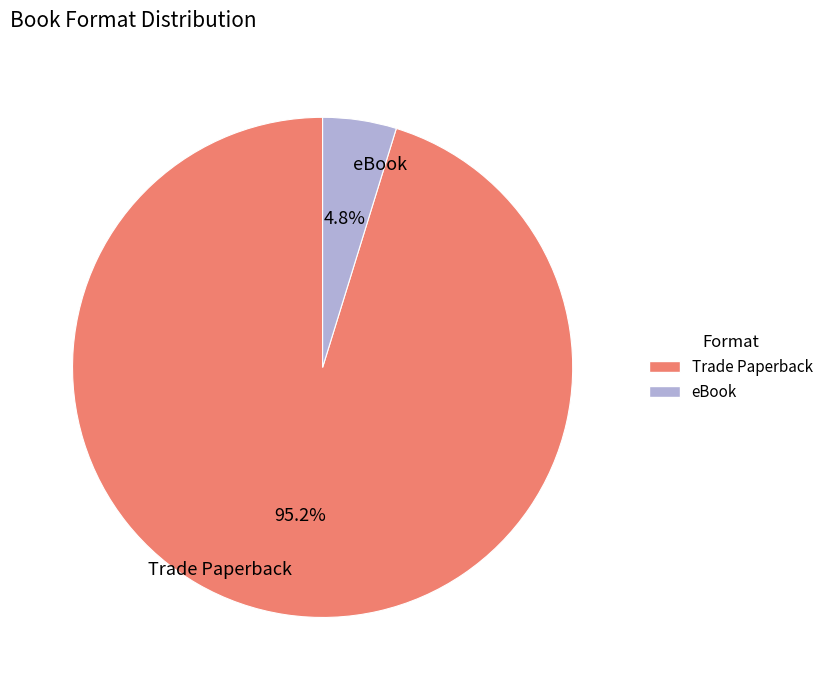

Which has a higher value, eBook or Trade Paperback?

Trade Paperback